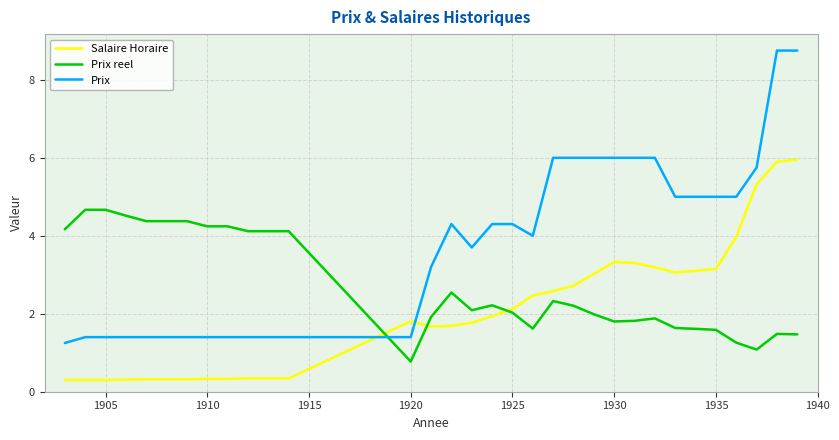

What is the sum of all Prix values?

121.1